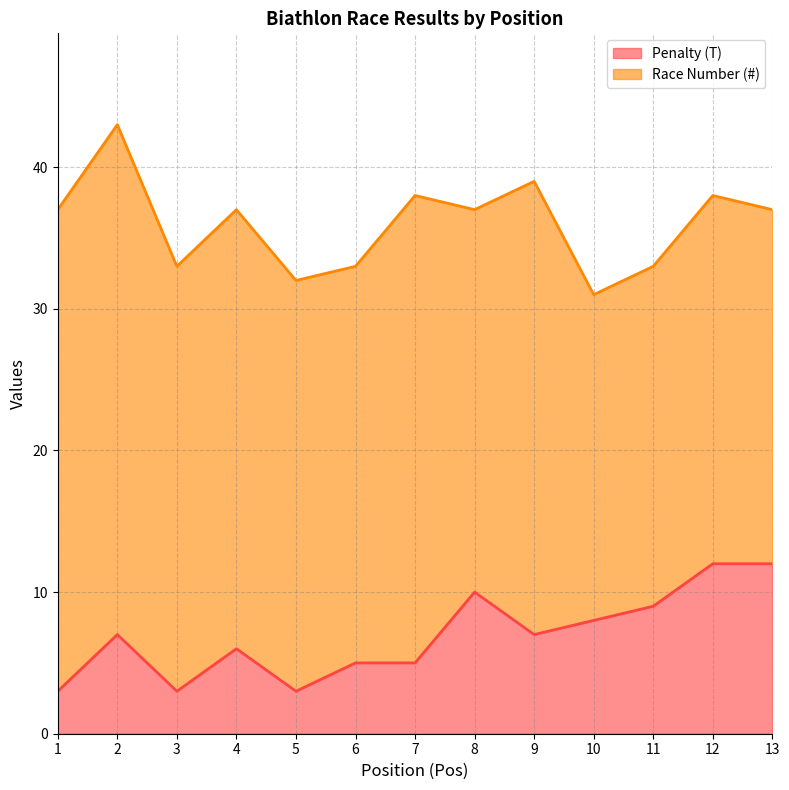

What is the value of the 1st point from the left?

3